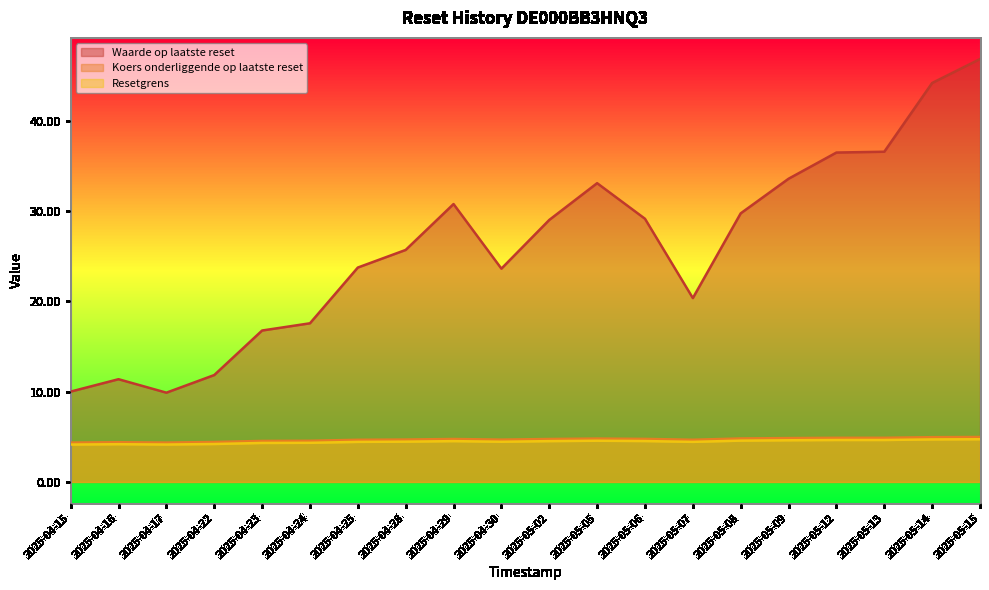

In Waarde op laatste reset, how many points are lower than both neighbors (excluding endpoints)?

3